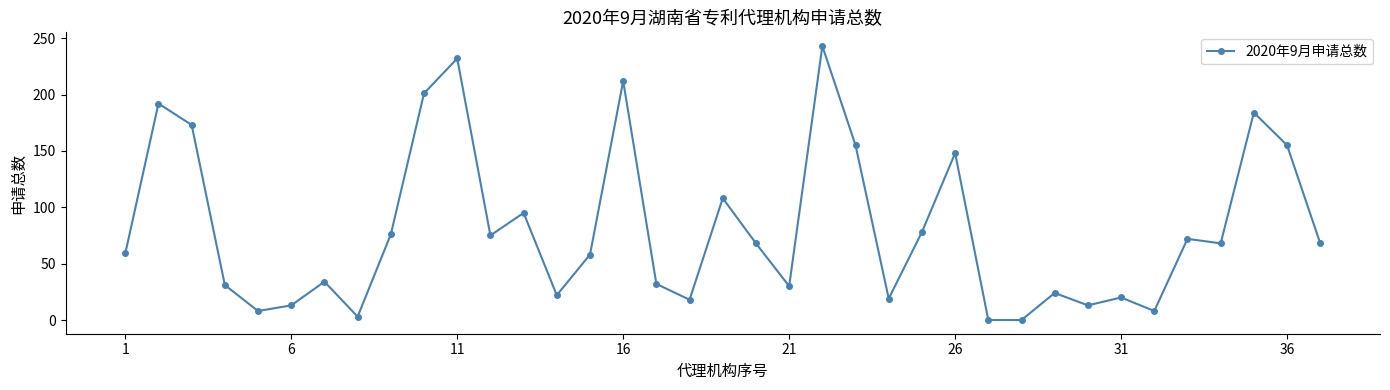

What is the maximum value shown in the chart?

243